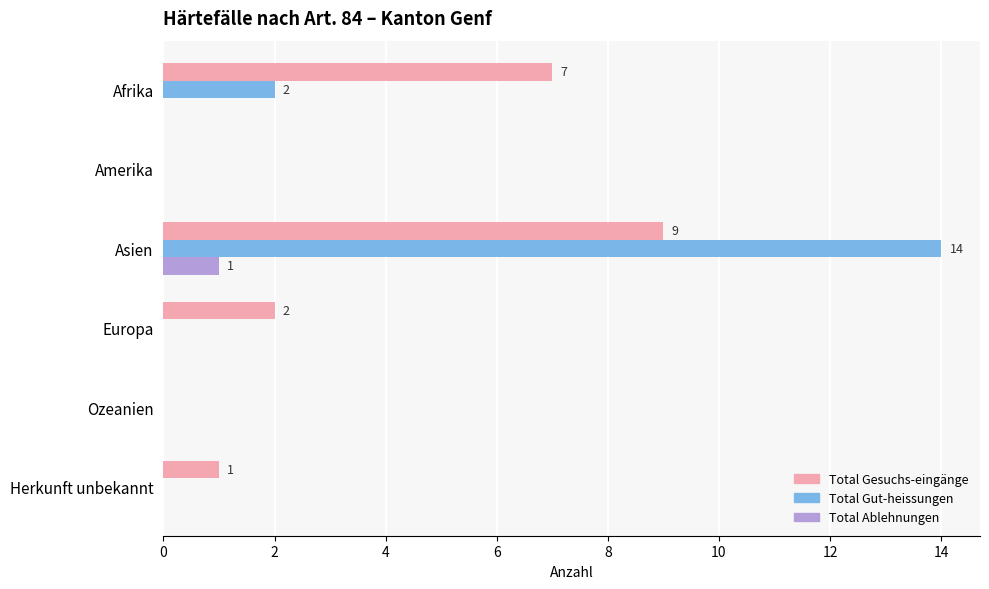

Which series changed the most between Europa and Ozeanien?

Total Gesuchs-eingänge